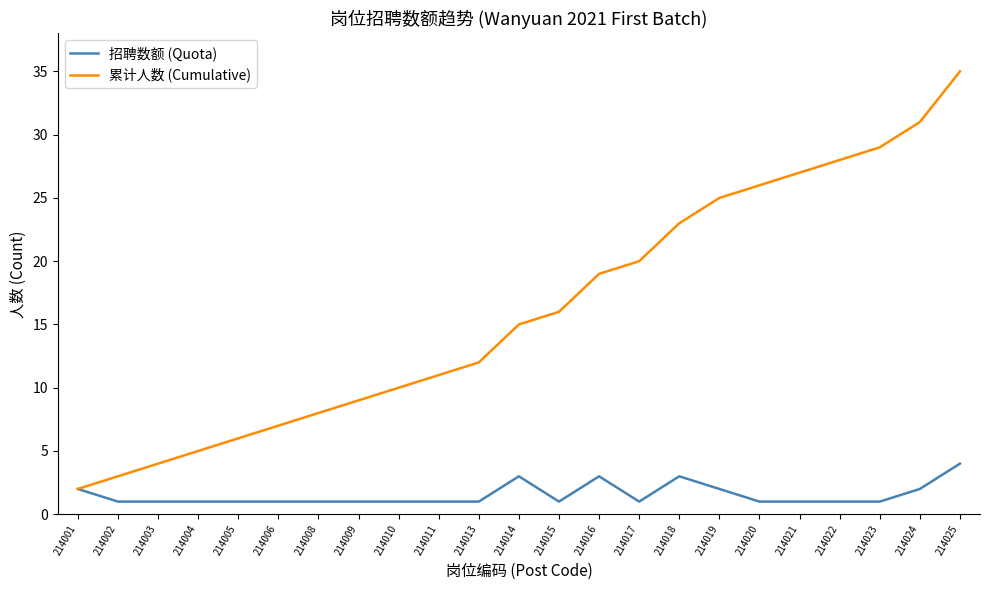

What is the maximum value for 招聘数额 (Quota)?

4